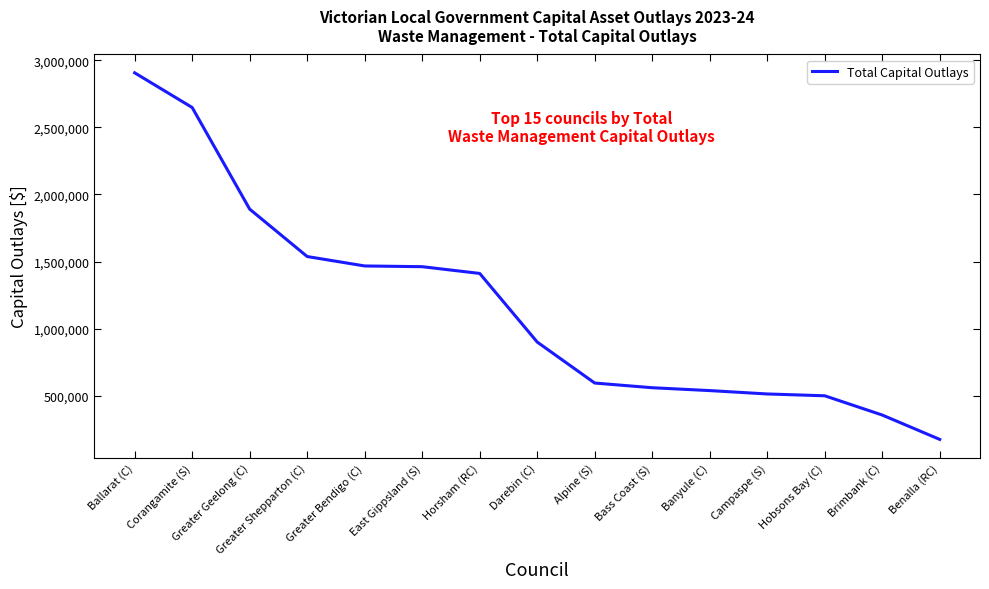

Does the chart have visible grid lines?

No